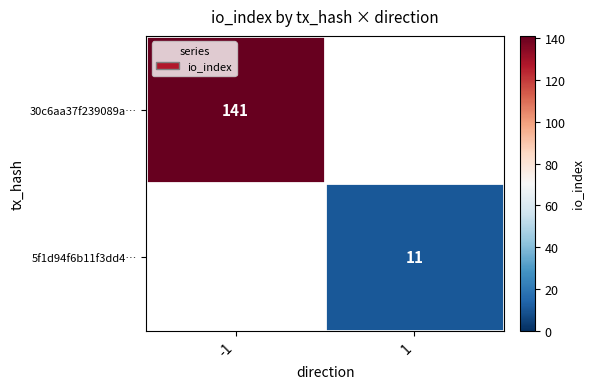

Is the value of 5f1d94f6b11f3dd4… at 1 greater than the value of 30c6aa37f239089a… at -1?

No